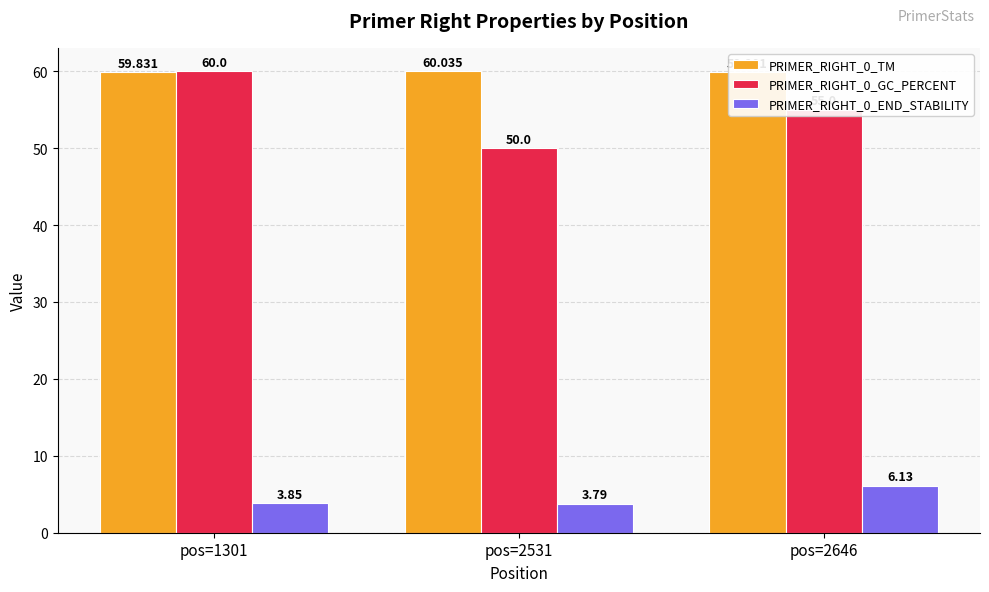

Is the value of PRIMER_RIGHT_0_TM at pos=2646 greater than the value of PRIMER_RIGHT_0_END_STABILITY at pos=1301?

Yes